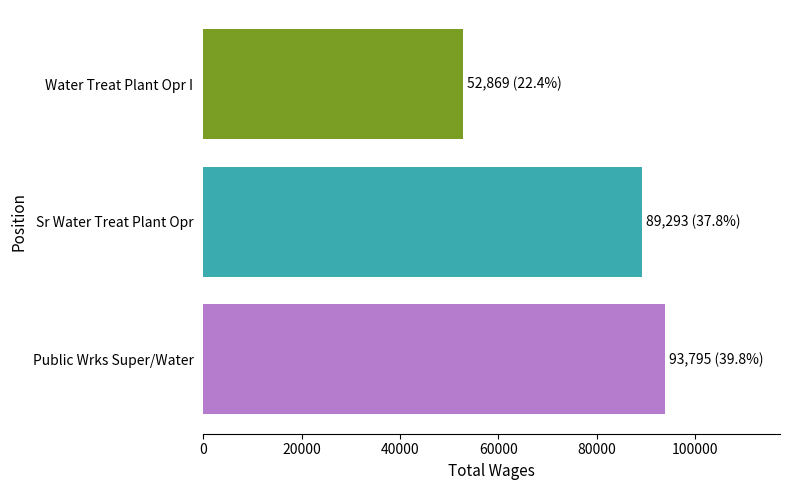

The chart shows a value of 25891 at Public Wrks Super/Water. True or false?

False